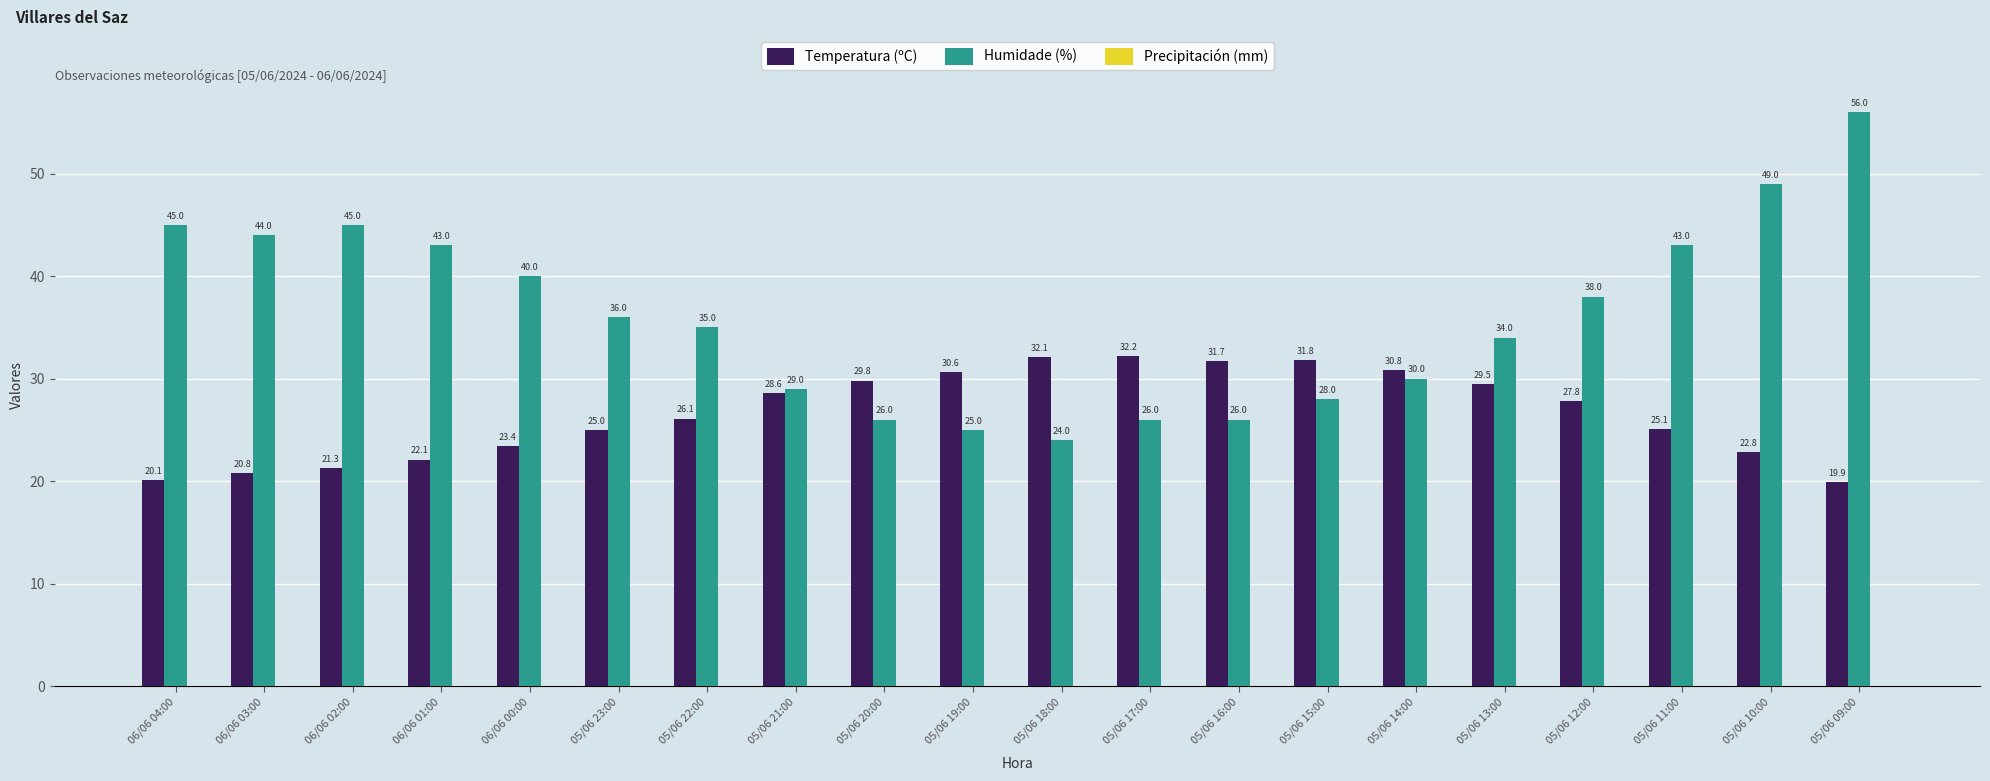

List the series in order of their peak value, highest first.

Humidade (%), Temperatura (ºC)